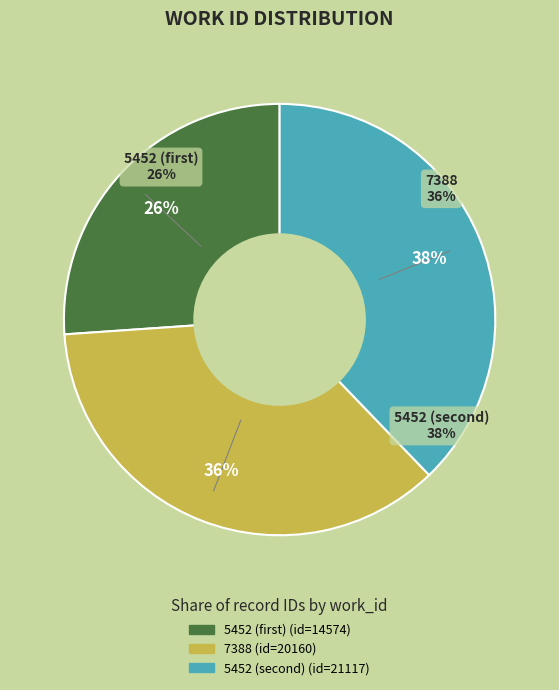

How many slices are in this pie chart?

3